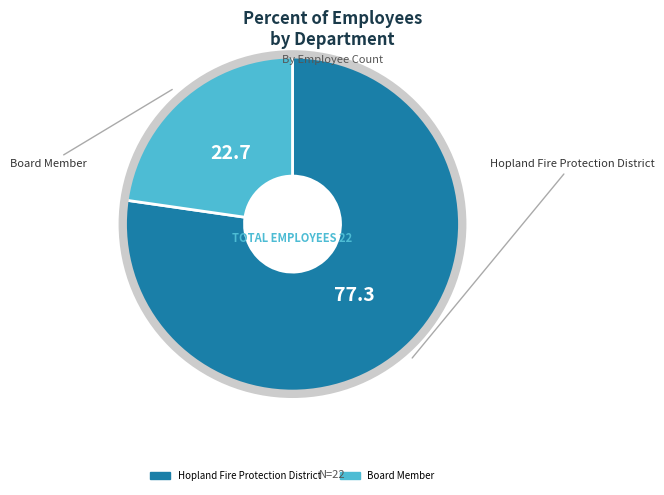

Which category has the smallest portion of the pie?

Board Member